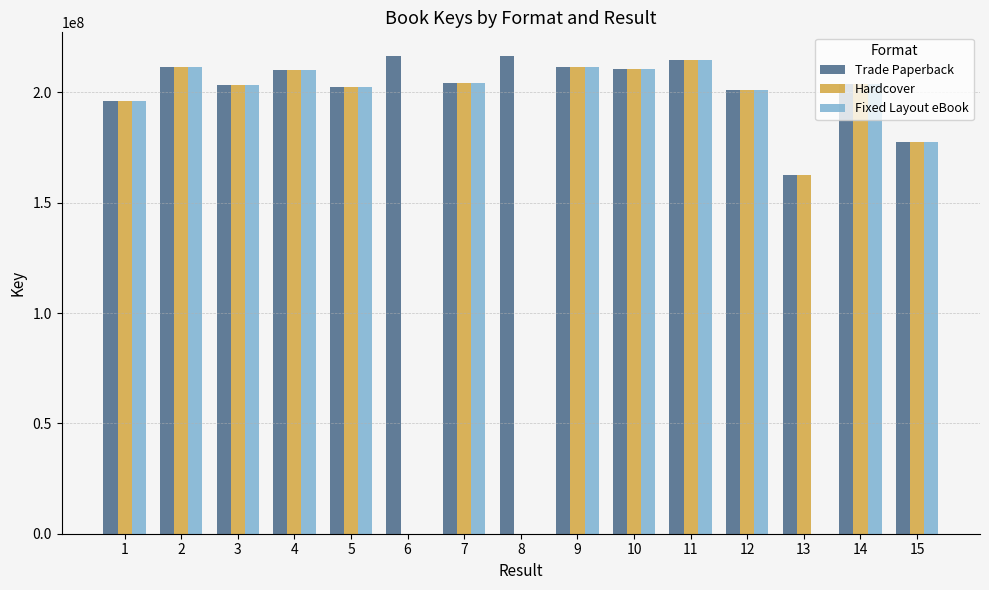

What is the maximum value shown in the chart?

216354707